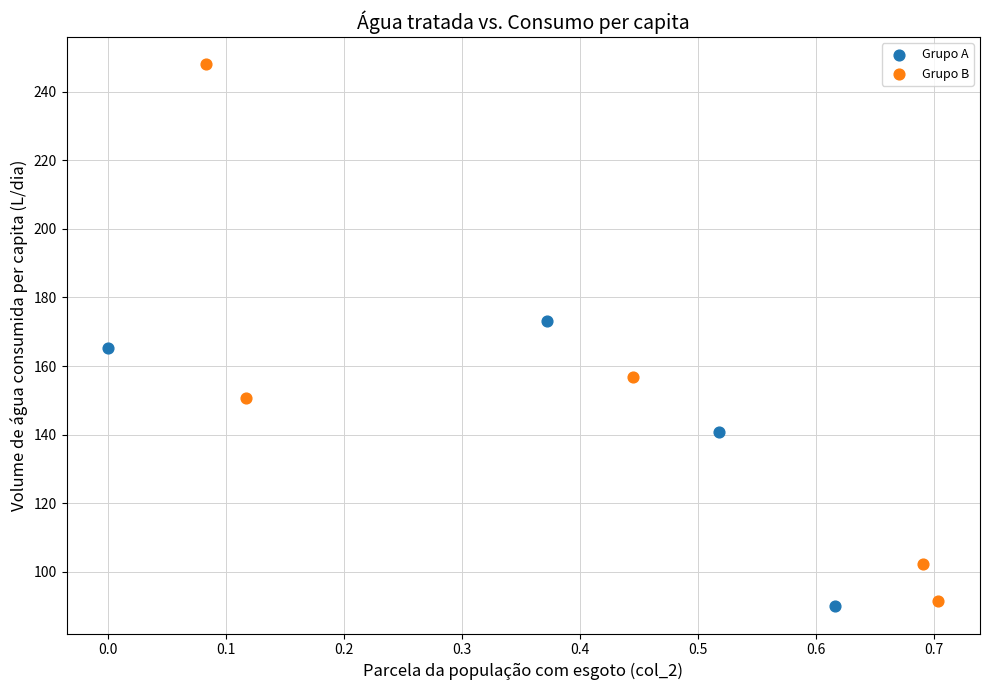

Which series reaches the maximum Y coordinate?

Grupo B